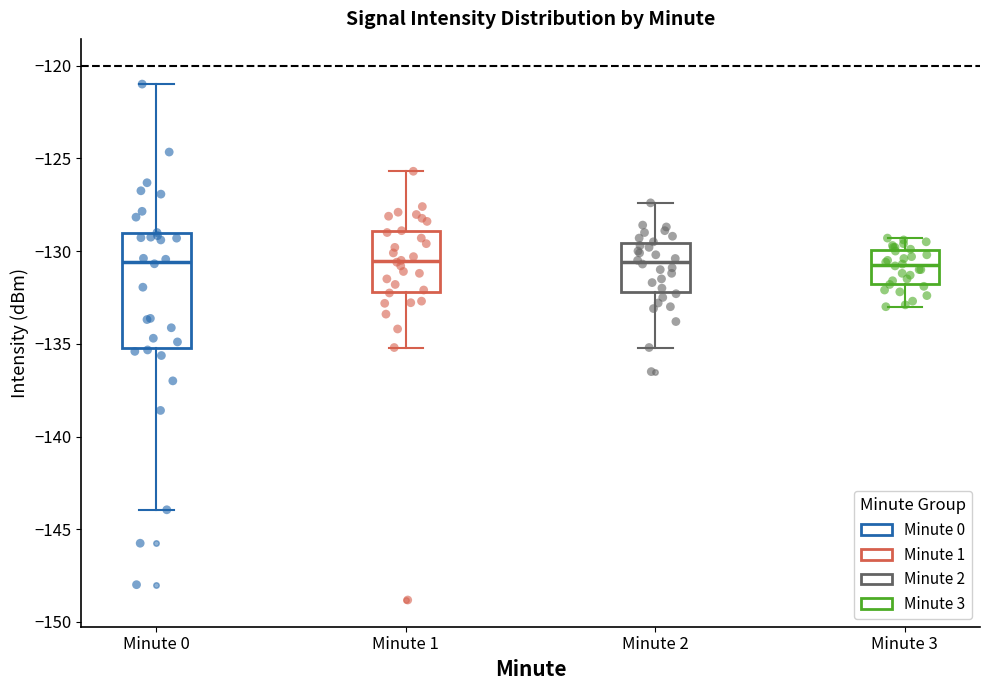

Comparing the boxes themselves (not the whiskers), which one is the tallest?

Minute 0